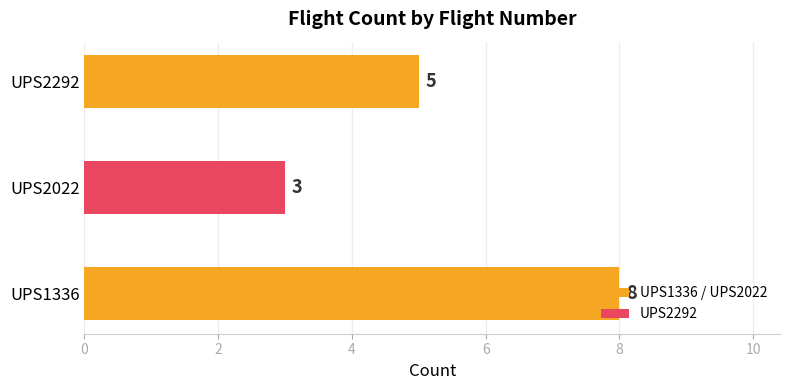

What is the smallest value displayed?

3